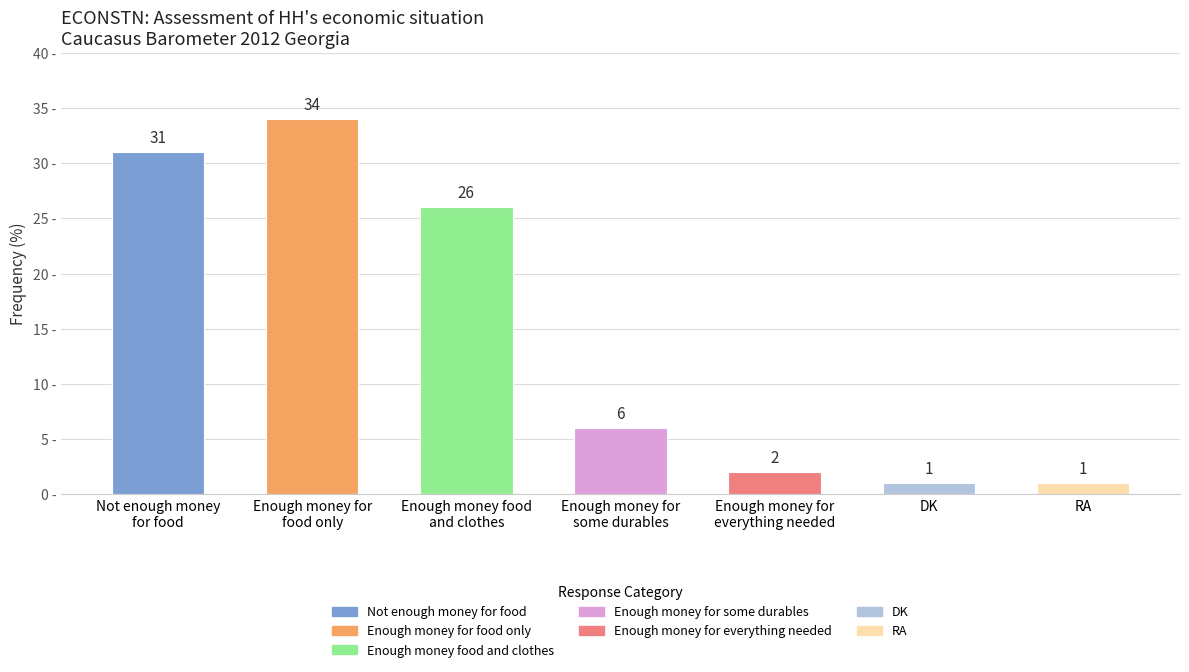

What is the difference between the maximum and minimum values?

33